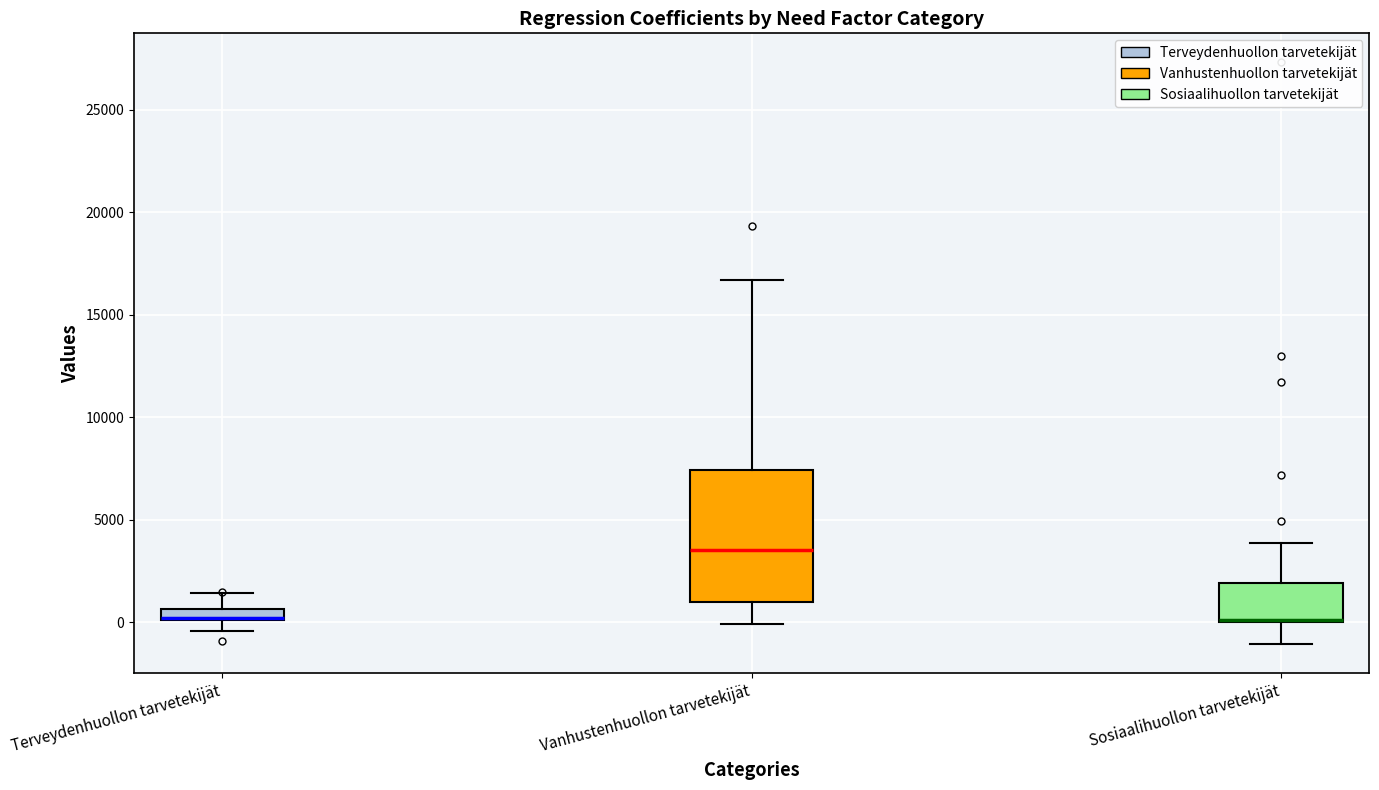

Which box is the tallest, from its lower edge to its upper edge?

Vanhustenhuollon tarvetekijät